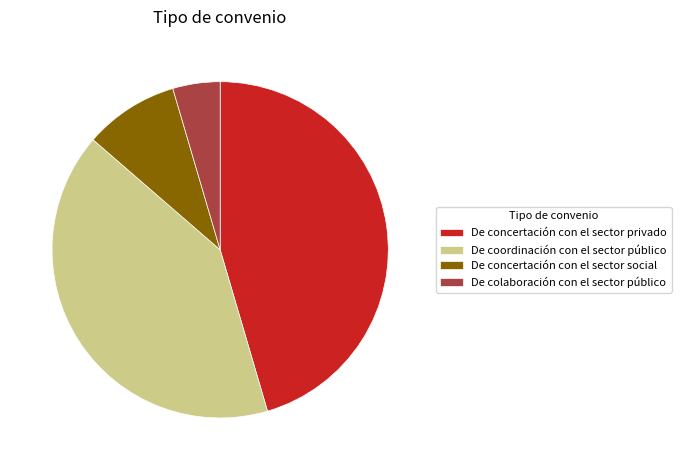

How many slices are in this pie chart?

4